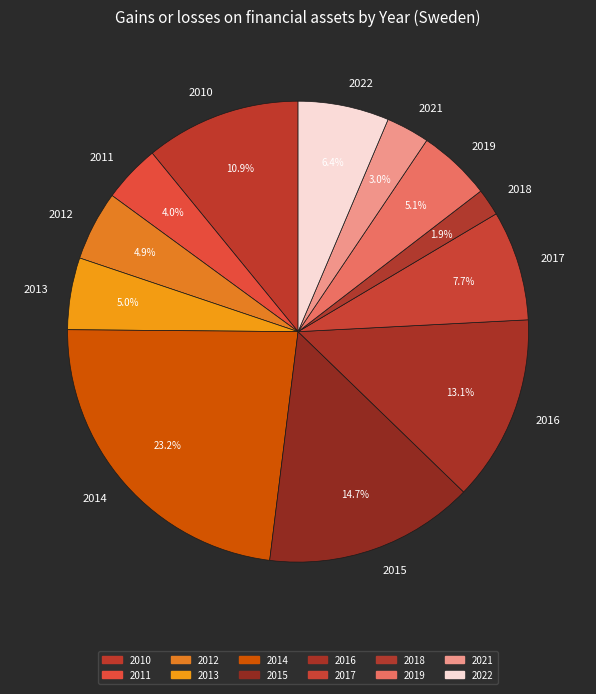

What percentage is the 2021 slice, to the nearest percent?

3%